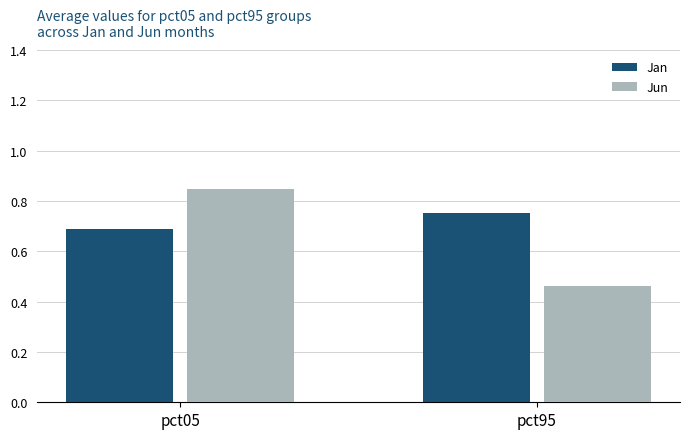

Is it true that Jan equals 0.4 at pct05?

False